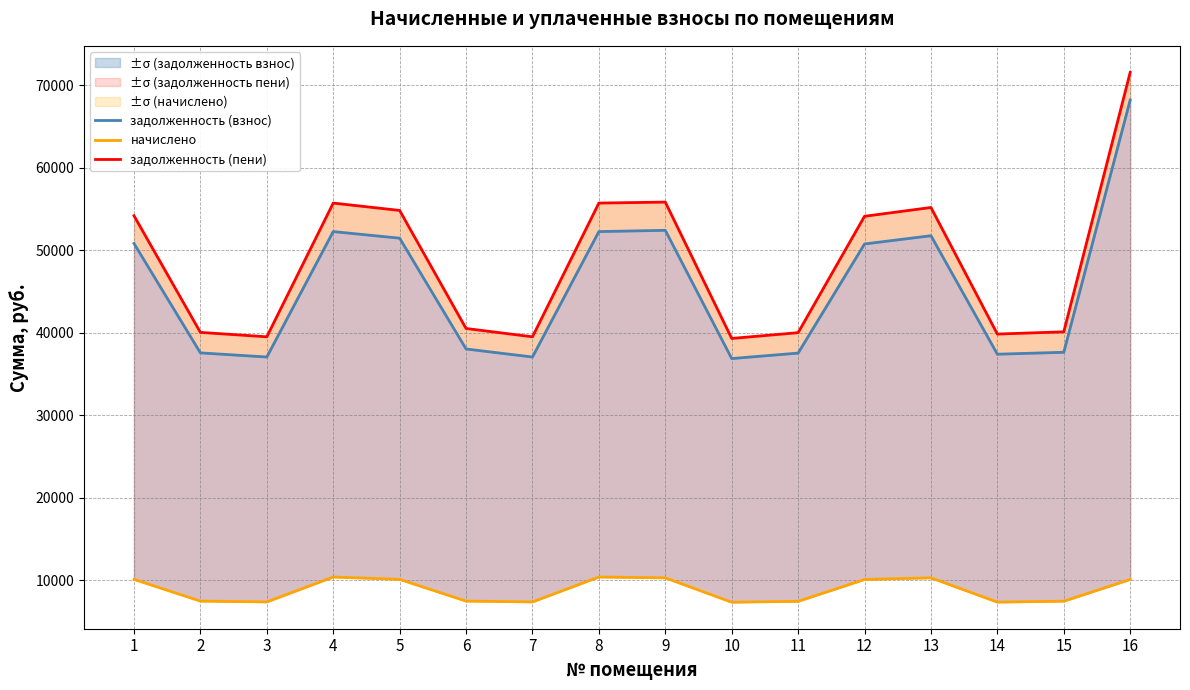

Rank the series by their maximum value, from lowest to highest.

начислено, задолженность (взнос), задолженность (пени)